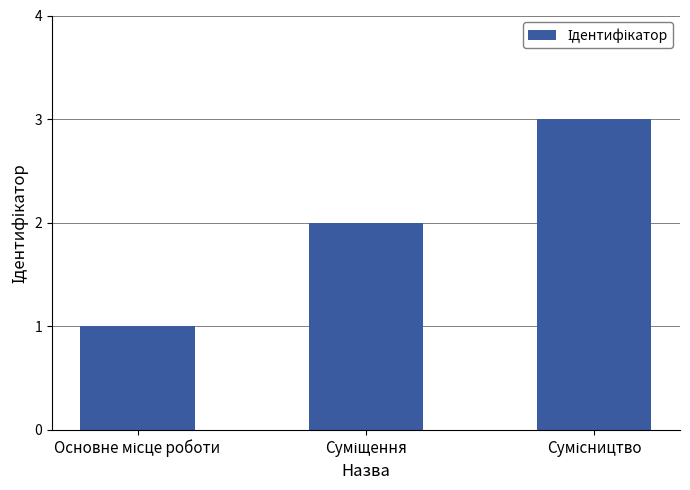

What is the sum of all values?

6